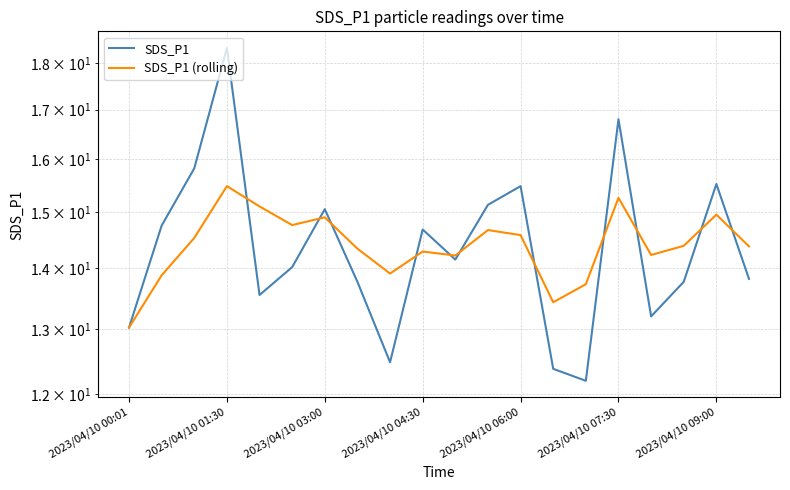

Is this an area chart (filled region under the line)?

No